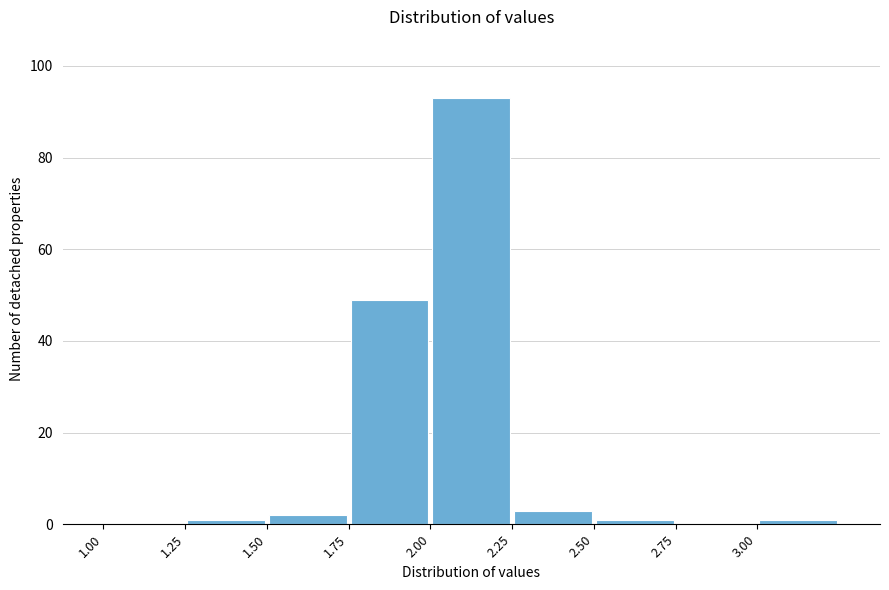

What is the height of the bar covering 2.25 to 2.50 on the x-axis? The values are not printed on the chart, so give them approximately, as read against the axis.

4